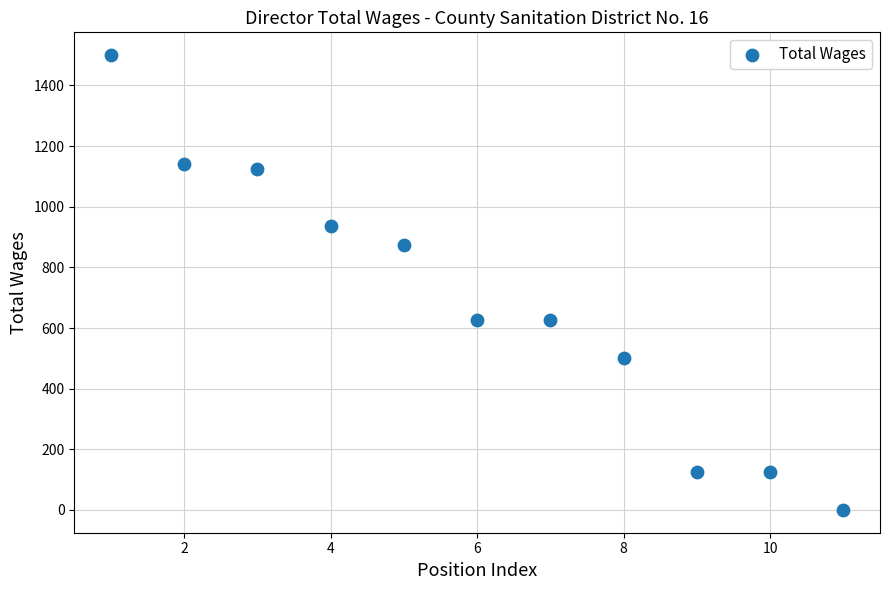

What is the average Y value?

689